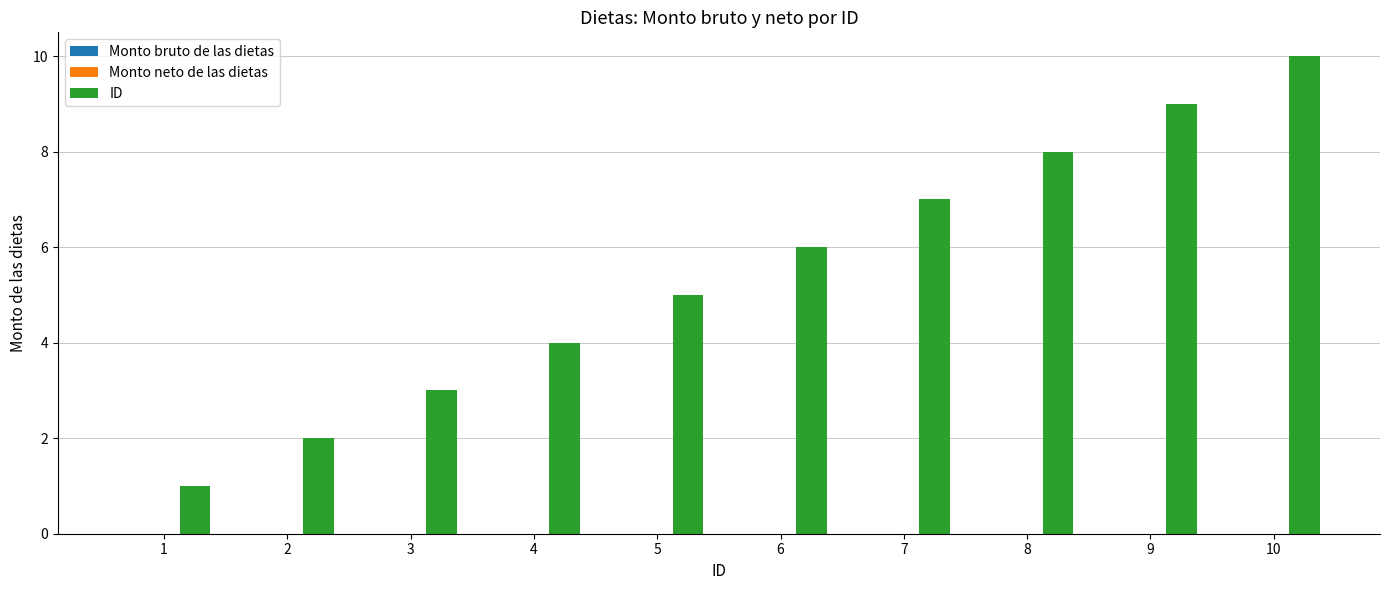

Rank the categories by value from lowest to highest.

1, 2, 3, 4, 5, 6, 7, 8, 9, 10